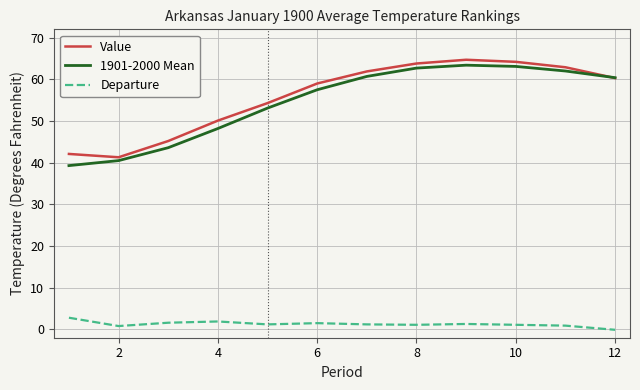

True or false: Departure and Value intersect in this chart.

False